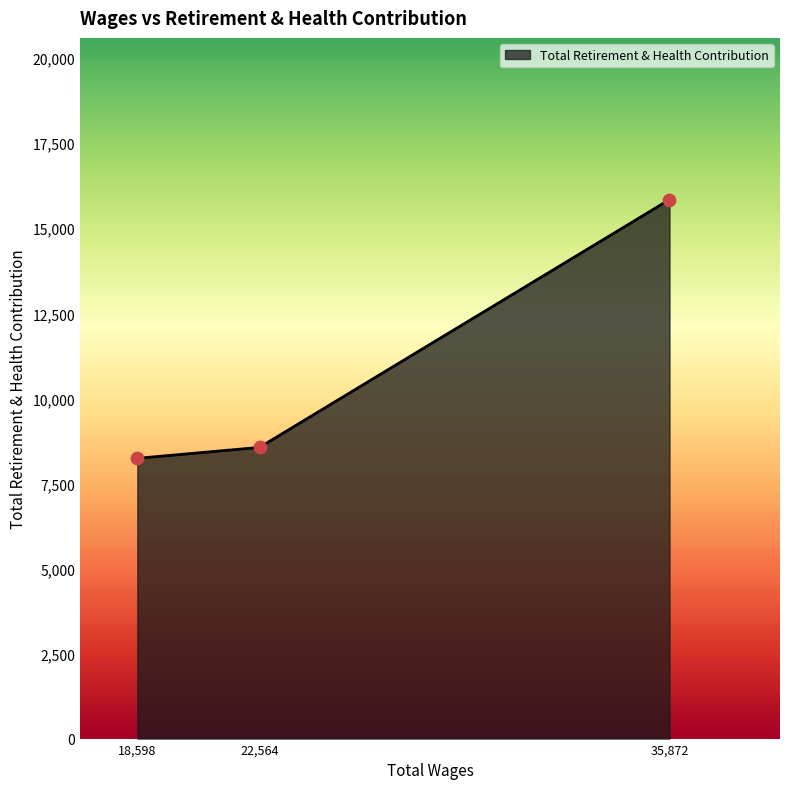

Approximately how many times larger is the value at 18,598 compared to 35,872?

0.5